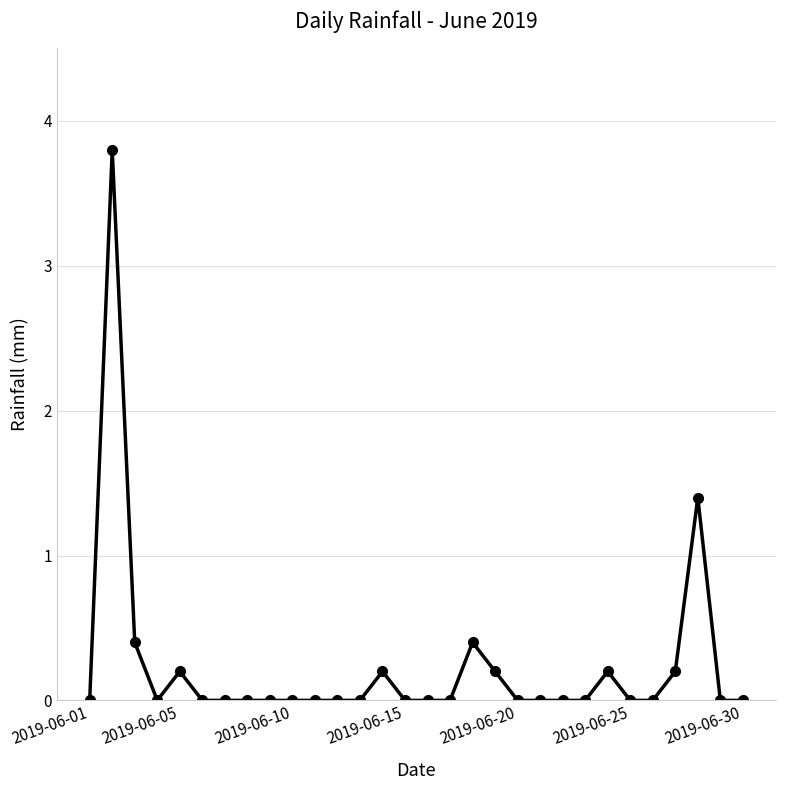

Count the number of categories in the chart.

30